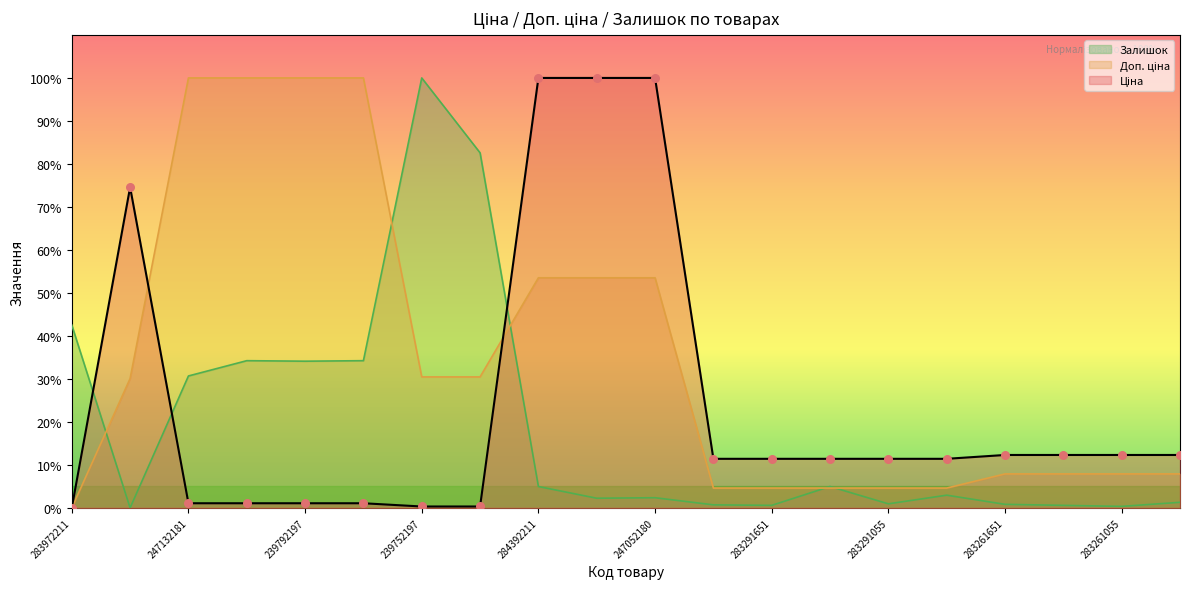

At how many categories does at least one series exceed 41?

11